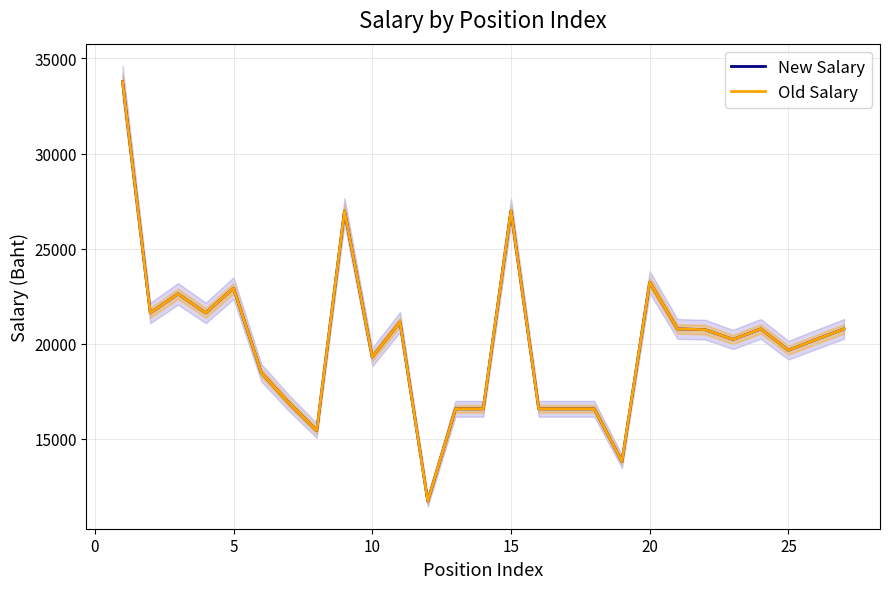

Rank the series at 15 from lowest to highest value.

New Salary, Old Salary